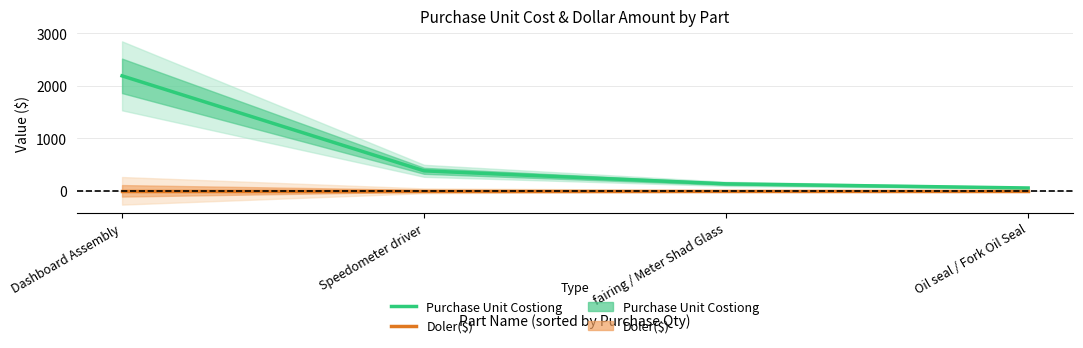

Which series has the widest spread of values?

Purchase Unit Costiong